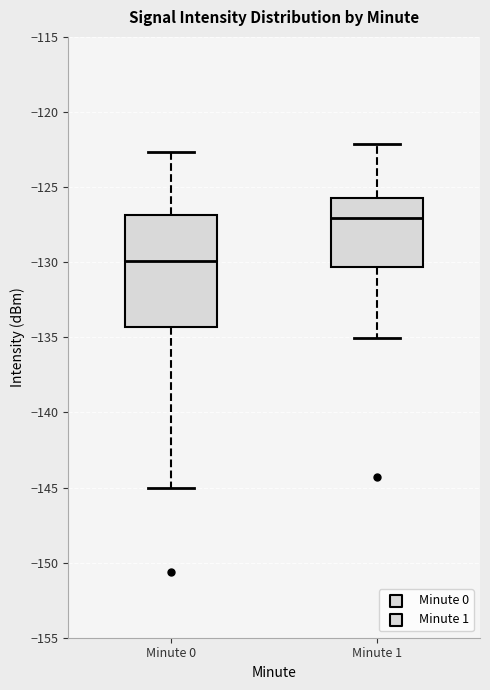

Reading left to right, transcribe this box plot: for each box, give where its median line is, the range the box spans, and where its two whiskers end, as read against the y-axis. The values are not printed on the chart, so give them approximately, as read against the axis.

Minute 0: median -130.0, box -134.5 to -127.0, whiskers -145.0 to -122.5
Minute 1: median -127.0, box -130.5 to -125.5, whiskers -135.0 to -122.0